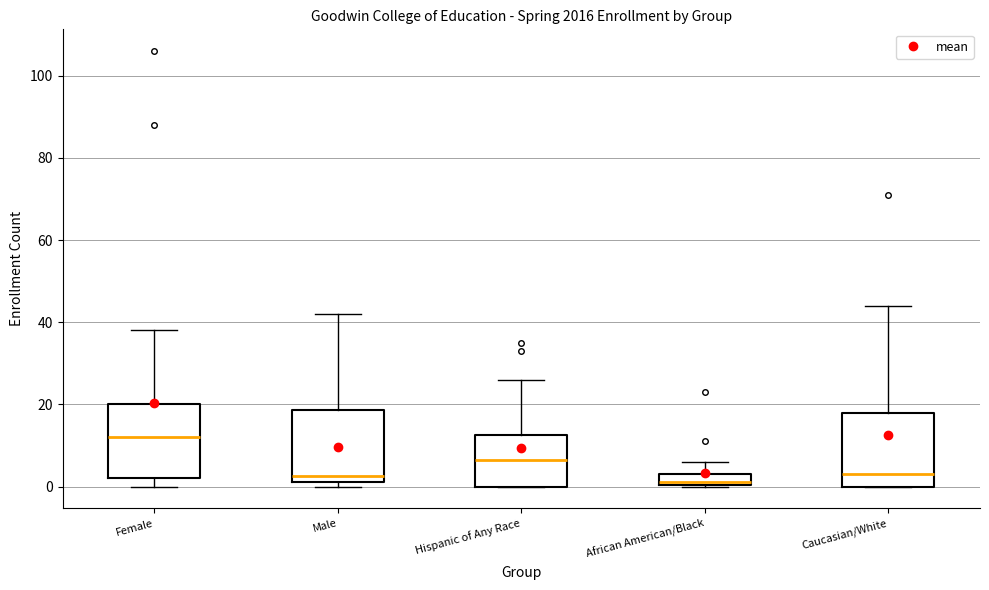

Where is the lower edge of the box for Male on the y-axis? The values are not printed on the chart, so give them approximately, as read against the axis.

2